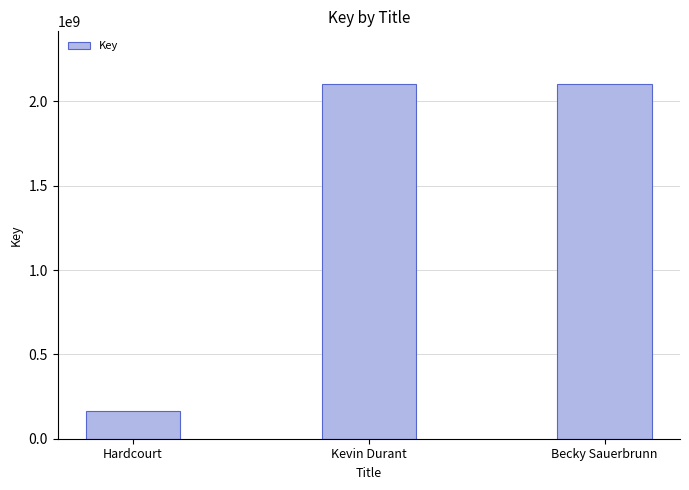

Is it true that the value at Becky Sauerbrunn is 2100091091?

True